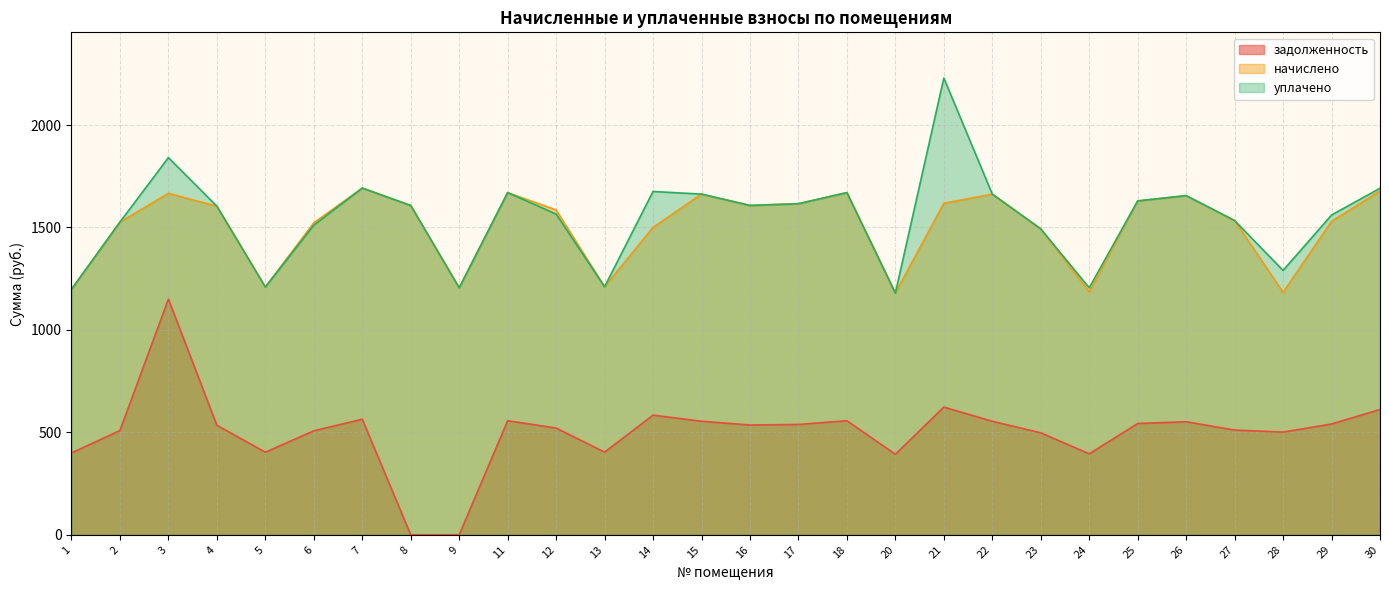

How many interior local peaks does the задолженность series have?

7